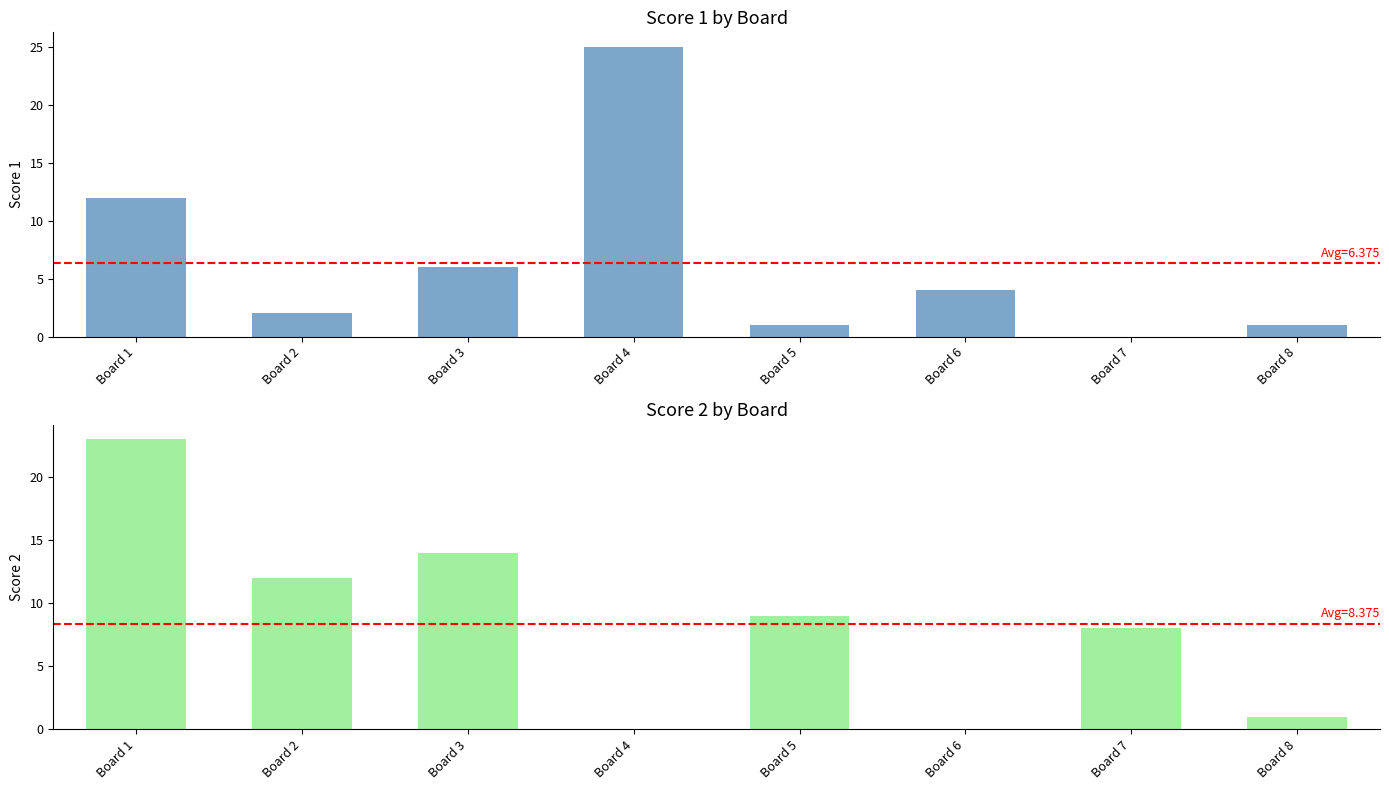

What is the highest value of the Score 2 series?

23